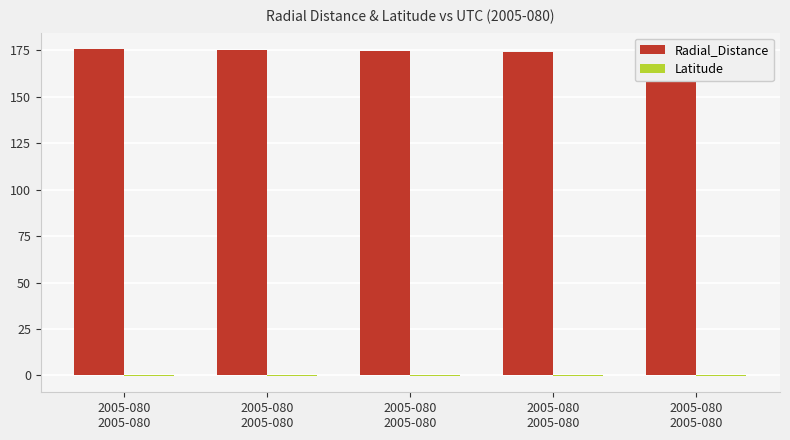

List the series in order of their overall mean, lowest first.

Latitude, Radial_Distance